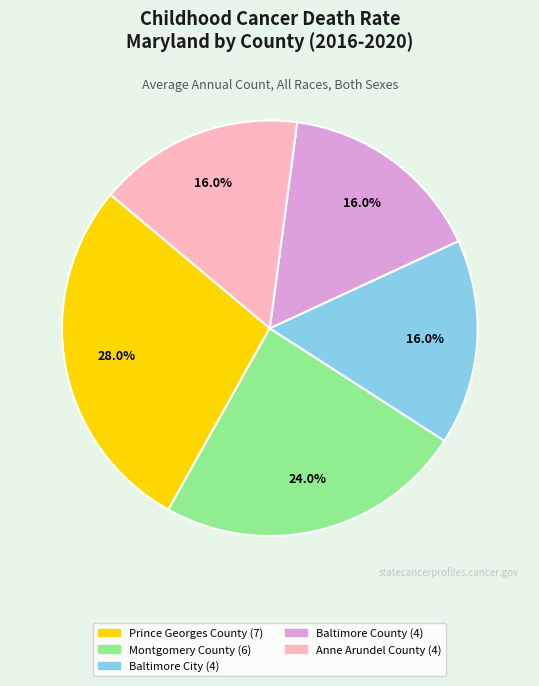

Count the number of slices in the pie.

5